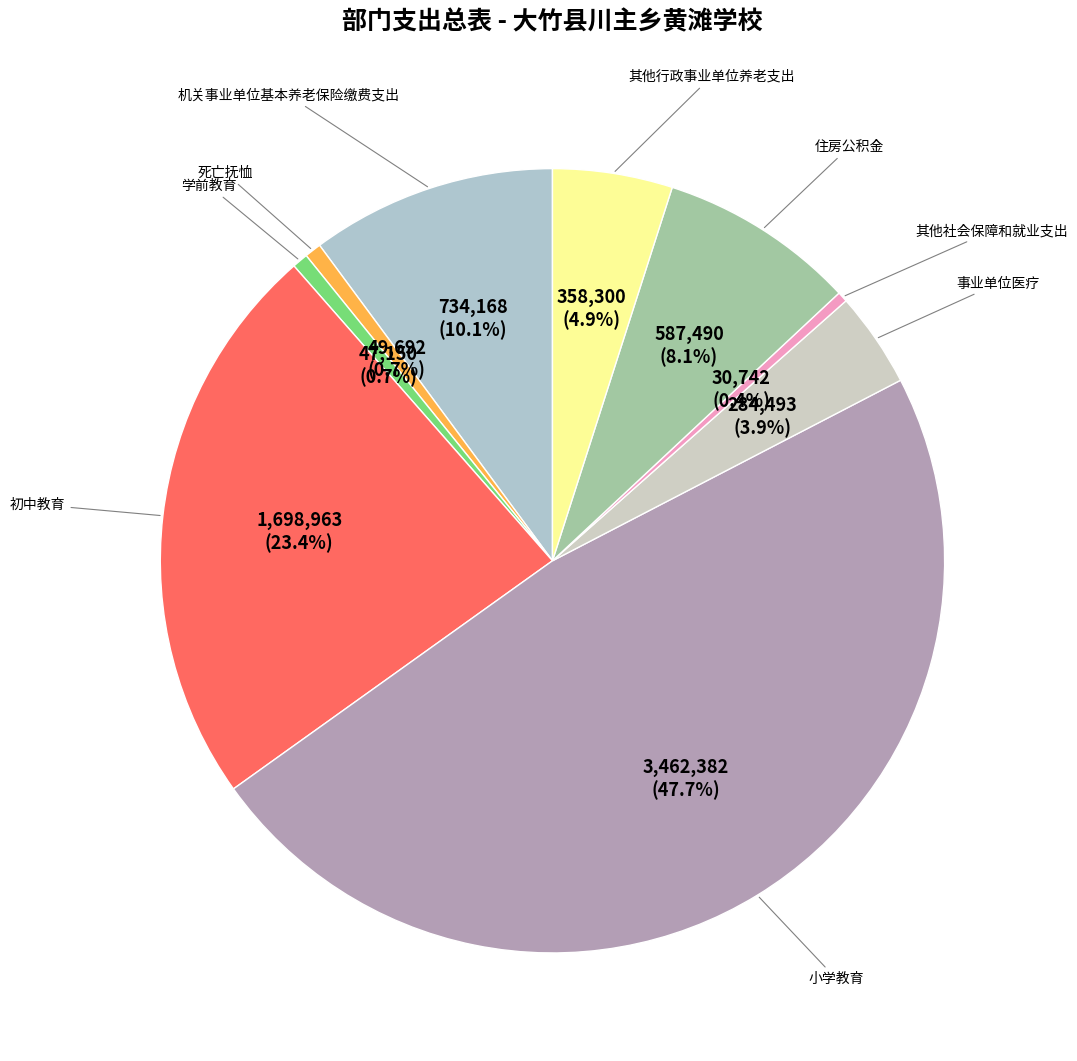

What portion of the pie excludes 其他社会保障和就业支出?

99.6%